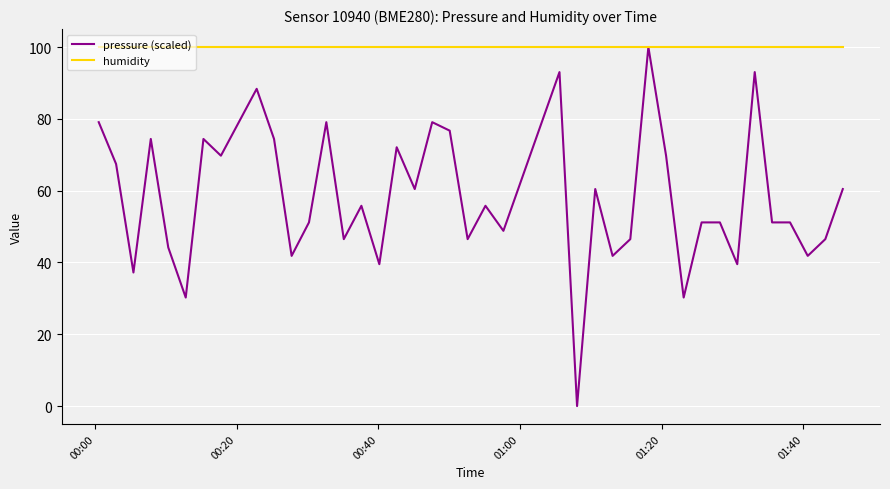

Which series has the largest total across all categories?

humidity